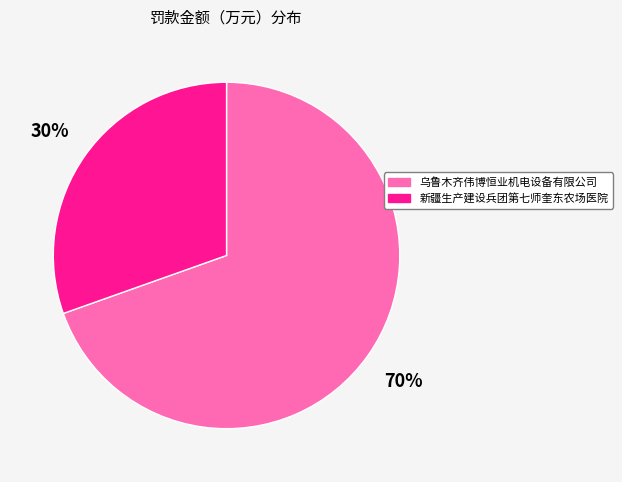

Count the number of slices in the pie.

2